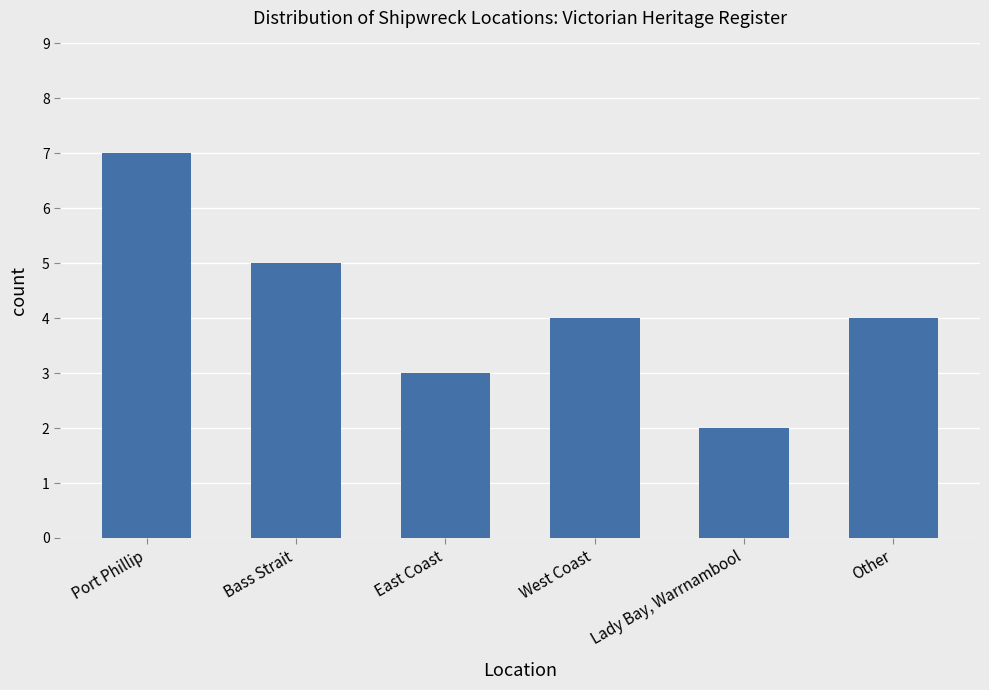

What is the ratio of the value at Port Phillip to the value at Bass Strait?

1.4